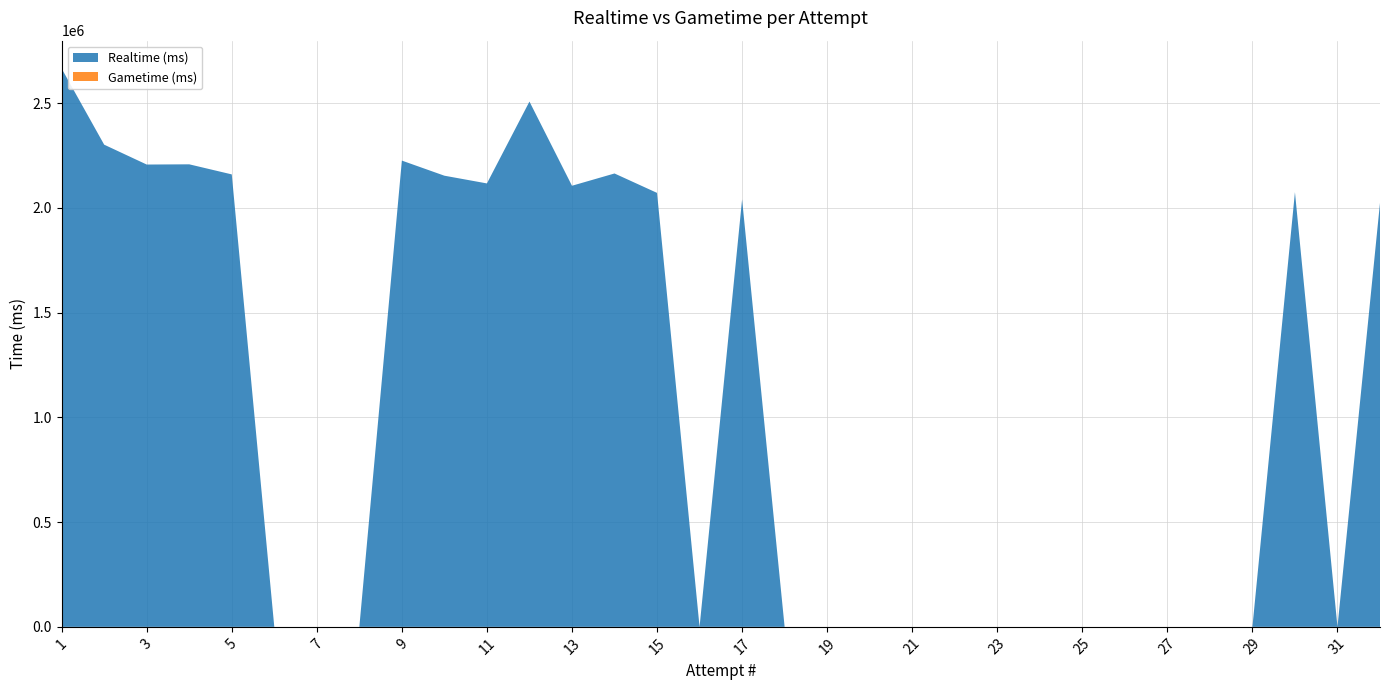

Reading left to right, what are all the values shown in this chart?

Realtime (ms): 1=2664980	2=2301751	3=2206917	4=2207957	5=2159878	6=0	7=0	8=0	9=2225768	10=2153654	11=2116774	12=2507532	13=2105641	14=2164253	15=2071558	16=0	17=2040540	18=0	19=0	20=0	21=0	22=0	23=0	24=0	25=0	26=0	27=0	28=0	29=0	30=2075018	31=0	32=2023786
Gametime (ms): 1=0	2=0	3=0	4=0	5=0	6=0	7=0	8=0	9=0	10=0	11=0	12=0	13=0	14=0	15=0	16=0	17=0	18=0	19=0	20=0	21=0	22=0	23=0	24=0	25=0	26=0	27=0	28=0	29=0	30=0	31=0	32=0